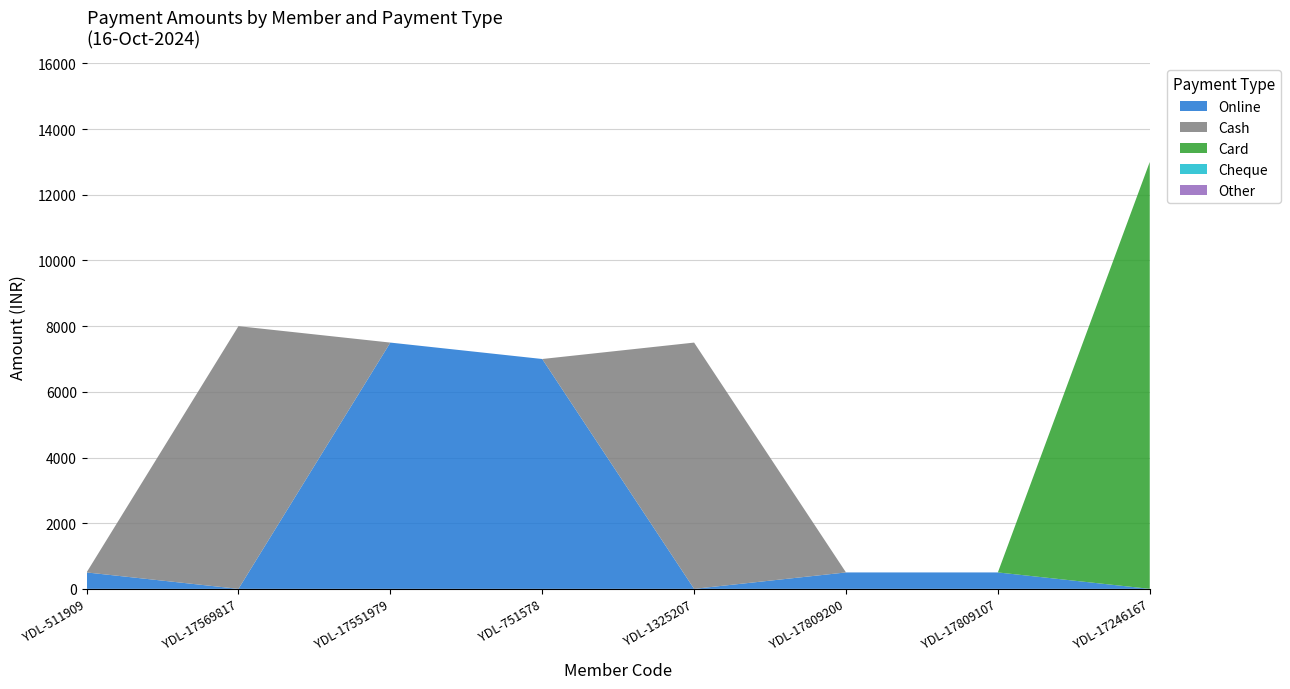

Reading left to right, transcribe all the data shown in this chart.

Online: 500	0	7500	7000	0	500	500	0
Cash: 0	8000	0	0	7500	0	0	0
Card: 0	0	0	0	0	0	0	13000
Cheque: 0	0	0	0	0	0	0	0
Other: 0	0	0	0	0	0	0	0